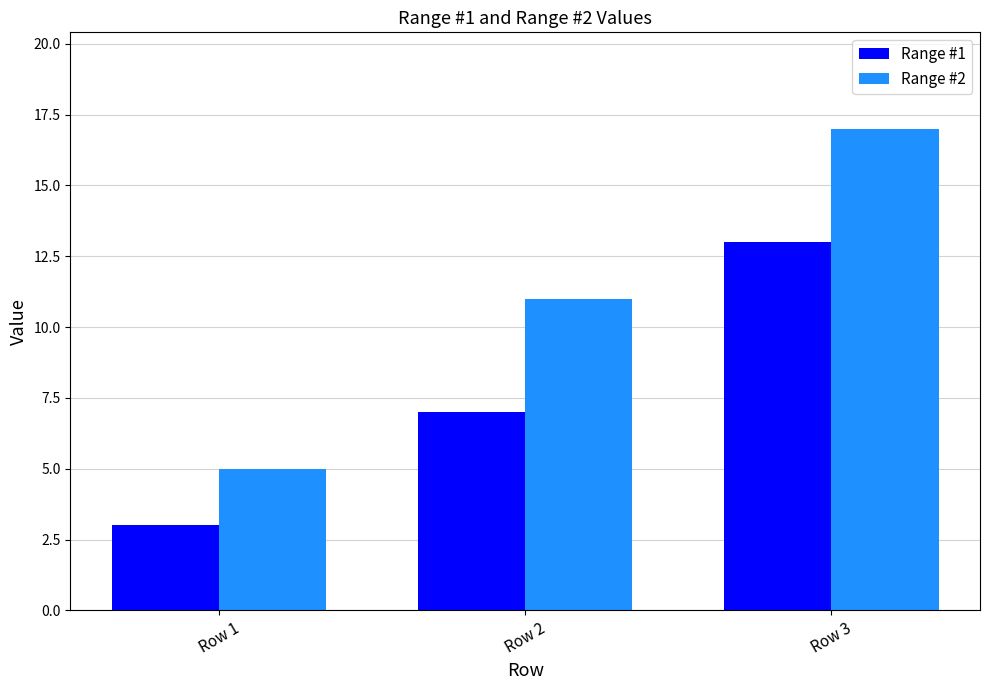

What value does the Range #1 series have at Row 2, to the nearest 5?

5